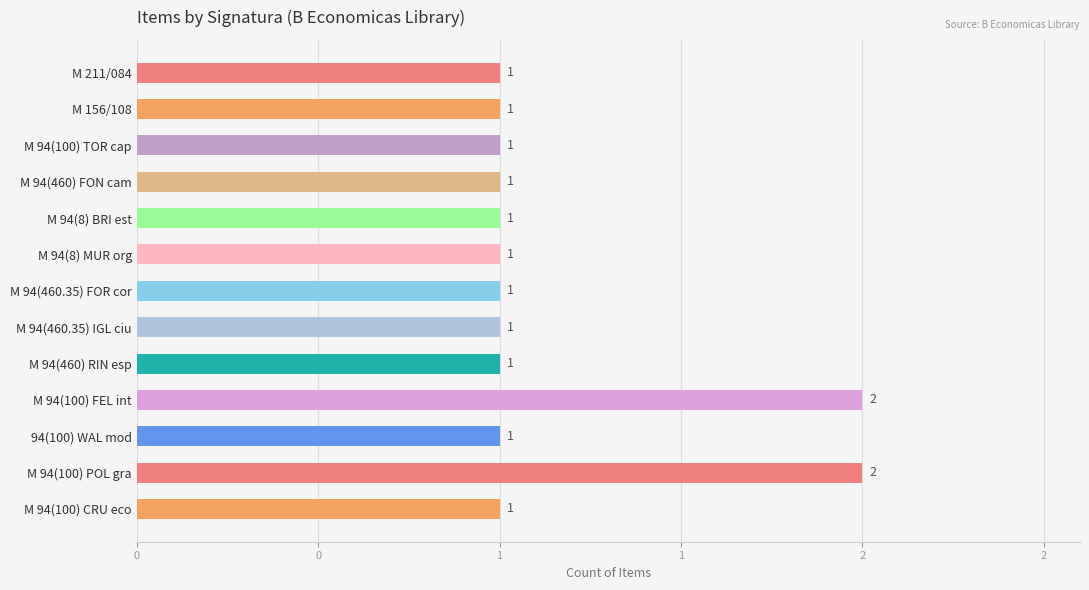

Are the bars horizontal?

Yes